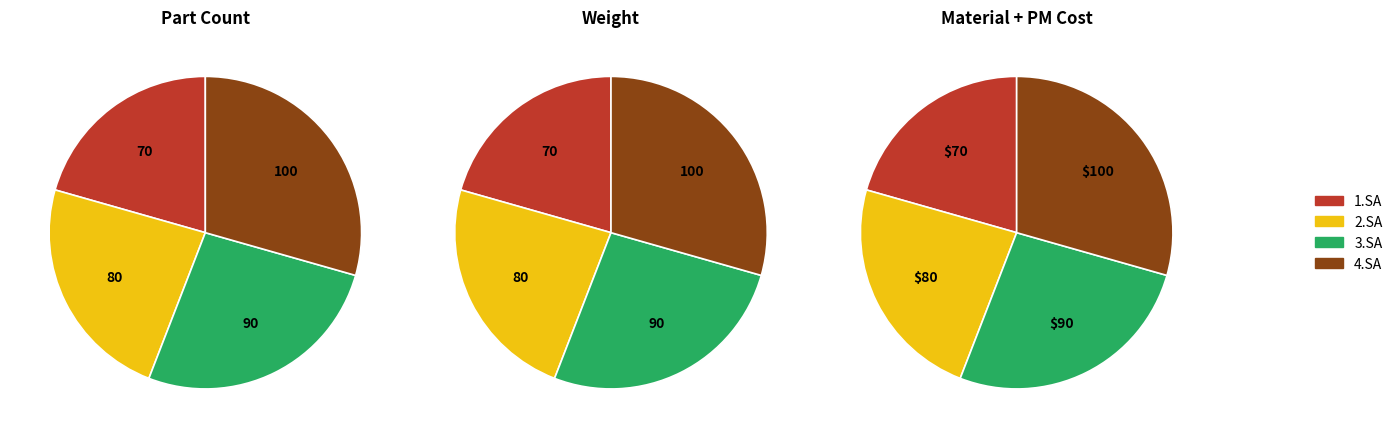

How many slices are in this pie chart?

12